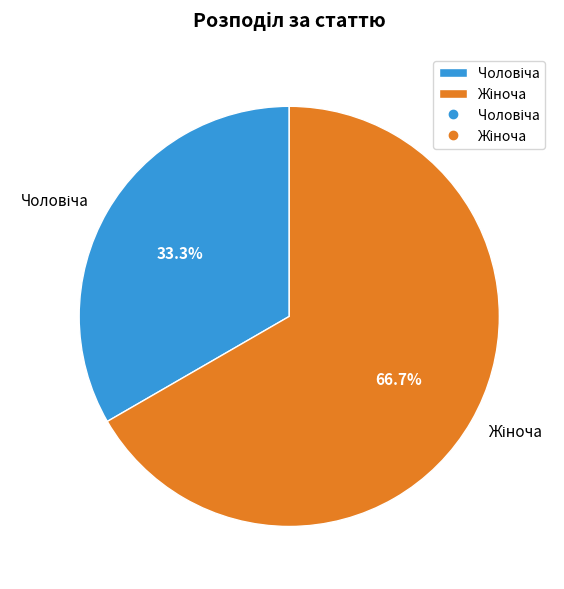

Is there a majority slice in this chart?

Yes